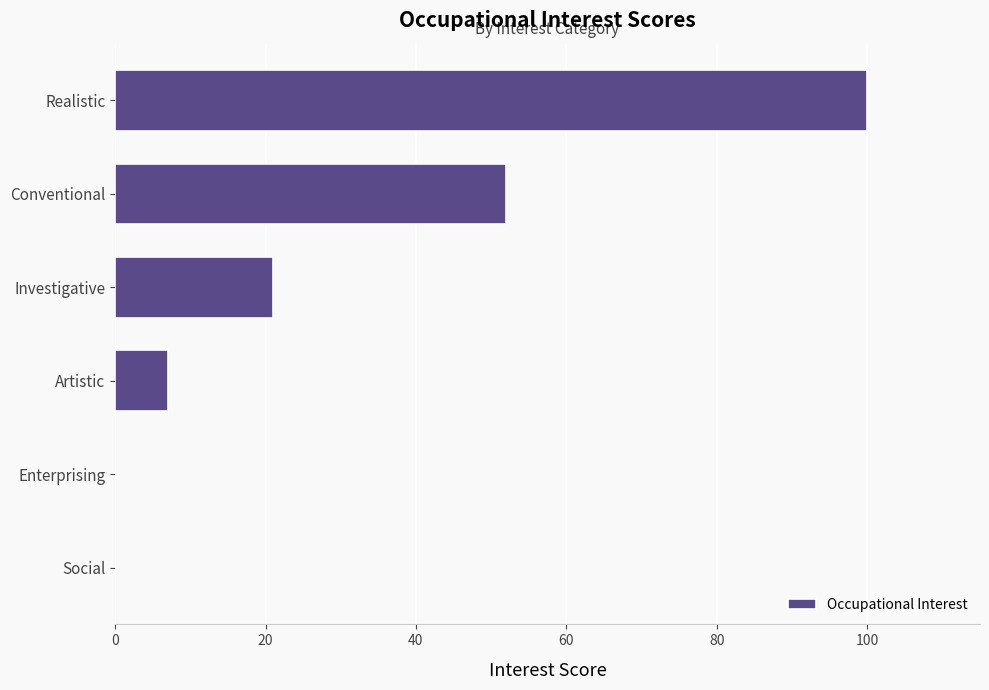

At which label is the value closest to 50?

Conventional